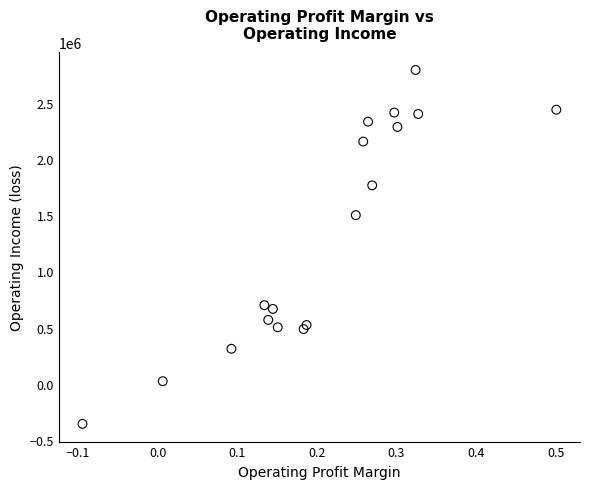

What Y value in the scatter plot is closest to 1217200?

1500200